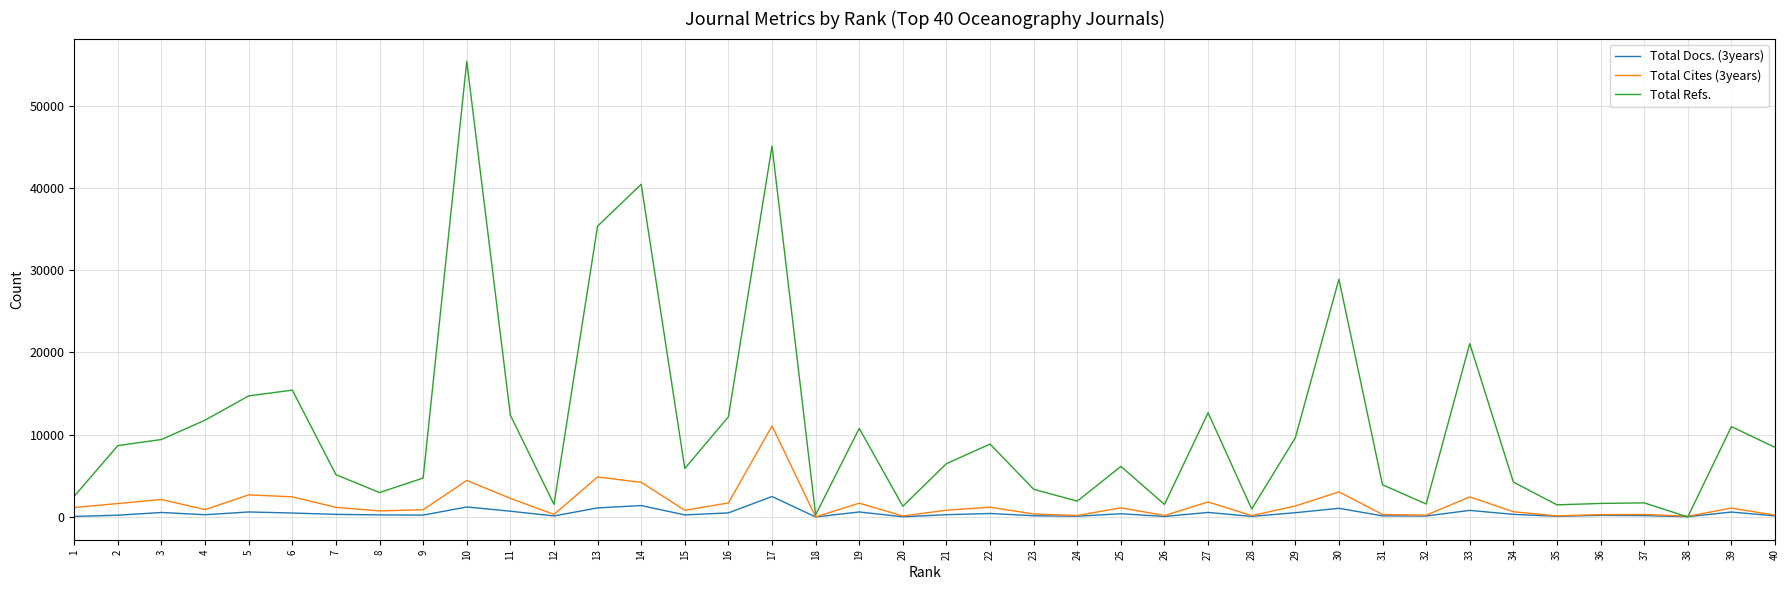

Does the chart display data point markers on the line(s)?

No